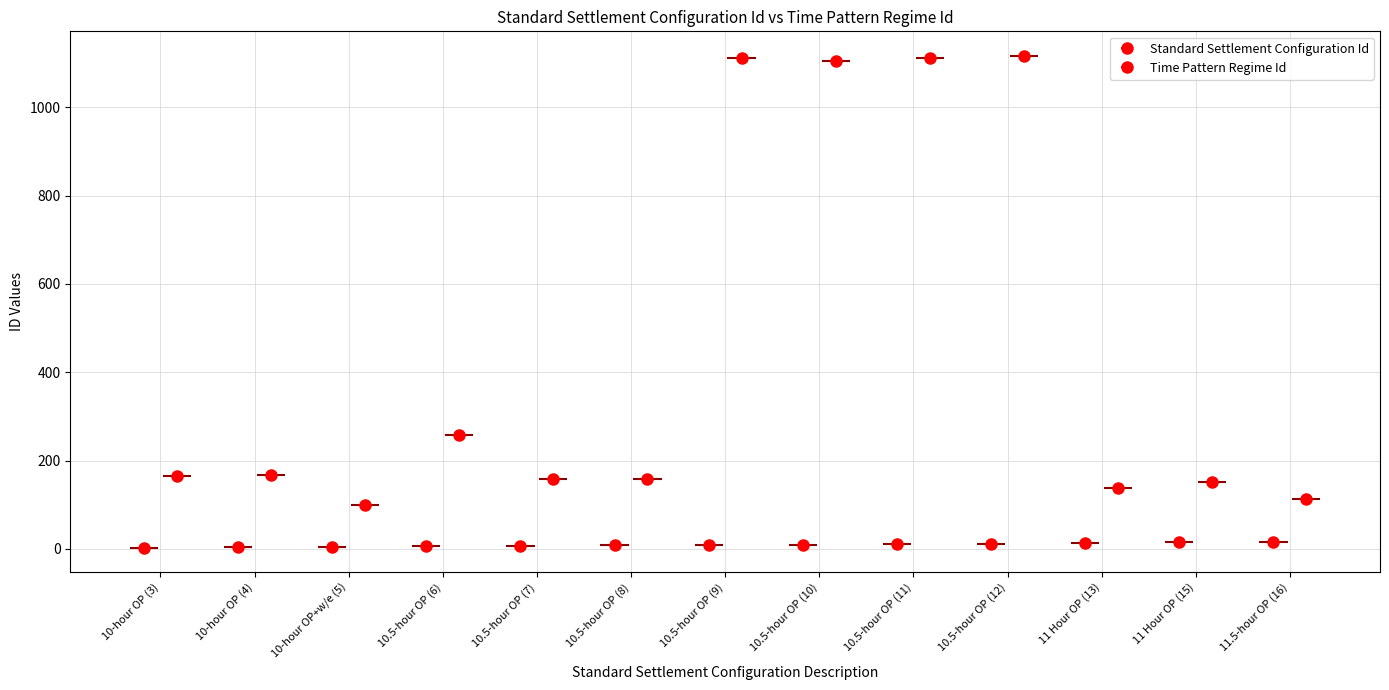

Where does the Time Pattern Regime Id series first go above 166?

10-hour OP (4)